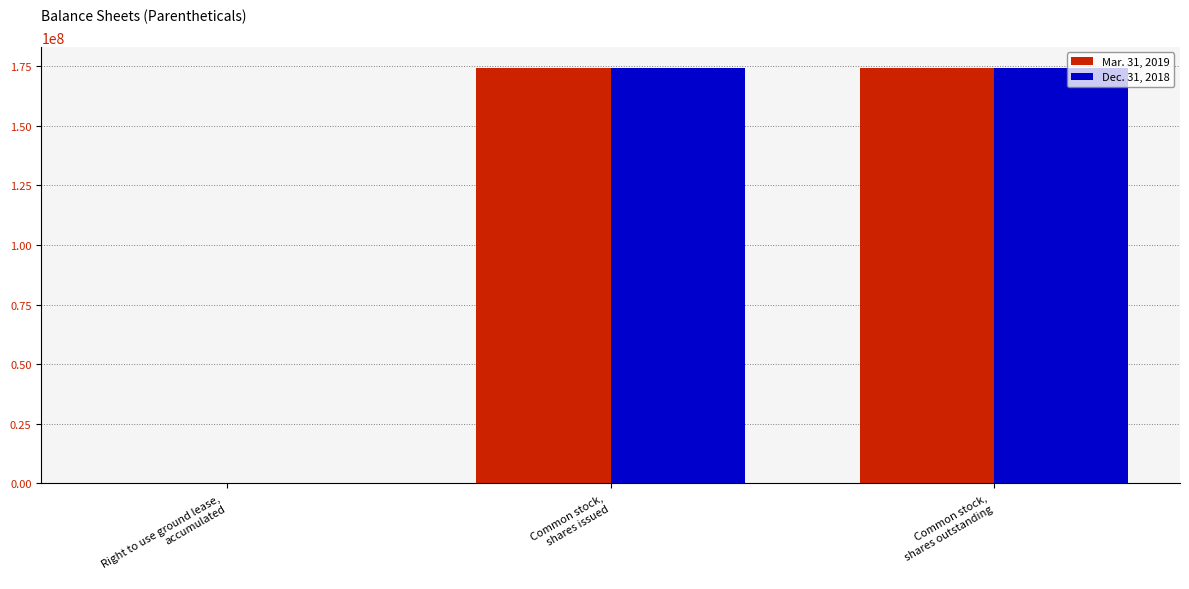

Reading left to right, transcribe all the data shown in this chart.

Mar. 31, 2019: Right to use ground lease,
accumulated=11000	Common stock,
shares issued=174427854	Common stock,
shares outstanding=174427854
Dec. 31, 2018: Right to use ground lease,
accumulated=8000	Common stock,
shares issued=174427854	Common stock,
shares outstanding=174427854